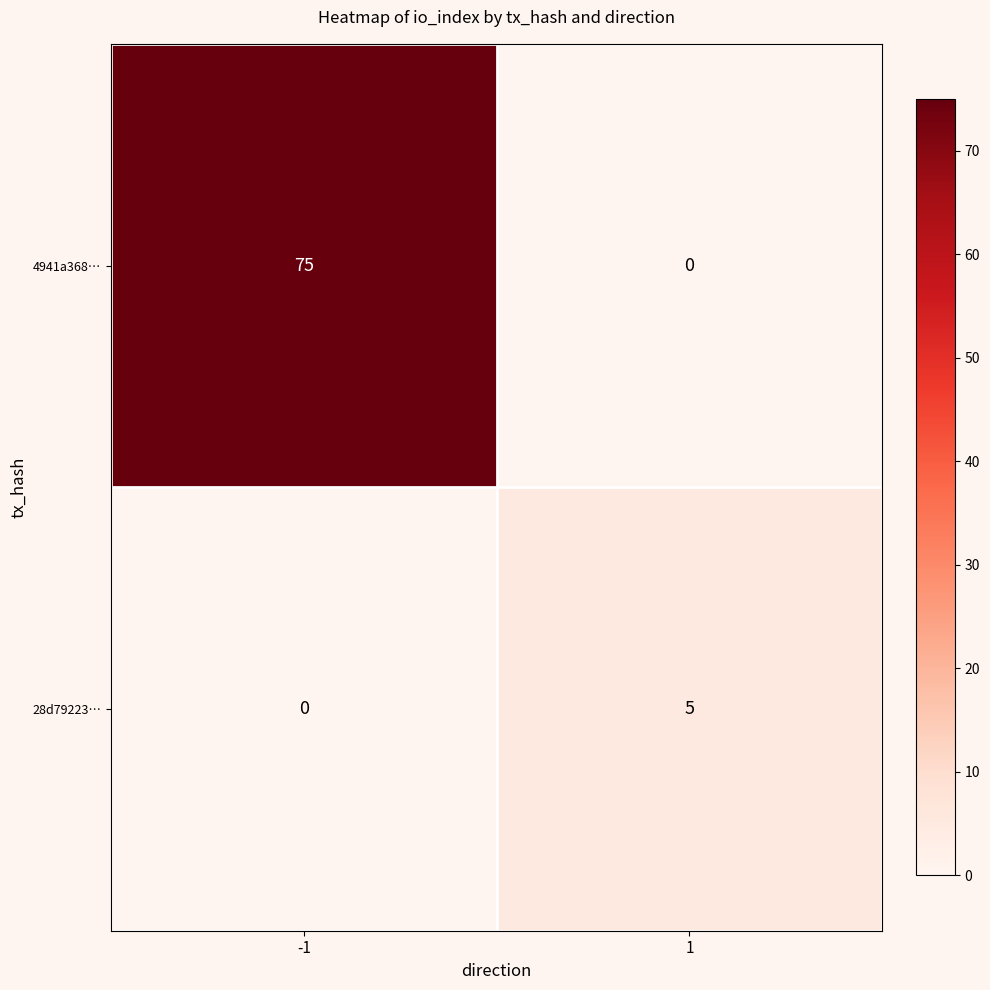

Reading left to right, extract all data points from this chart.

4941a368…: 75	0
28d79223…: 0	5